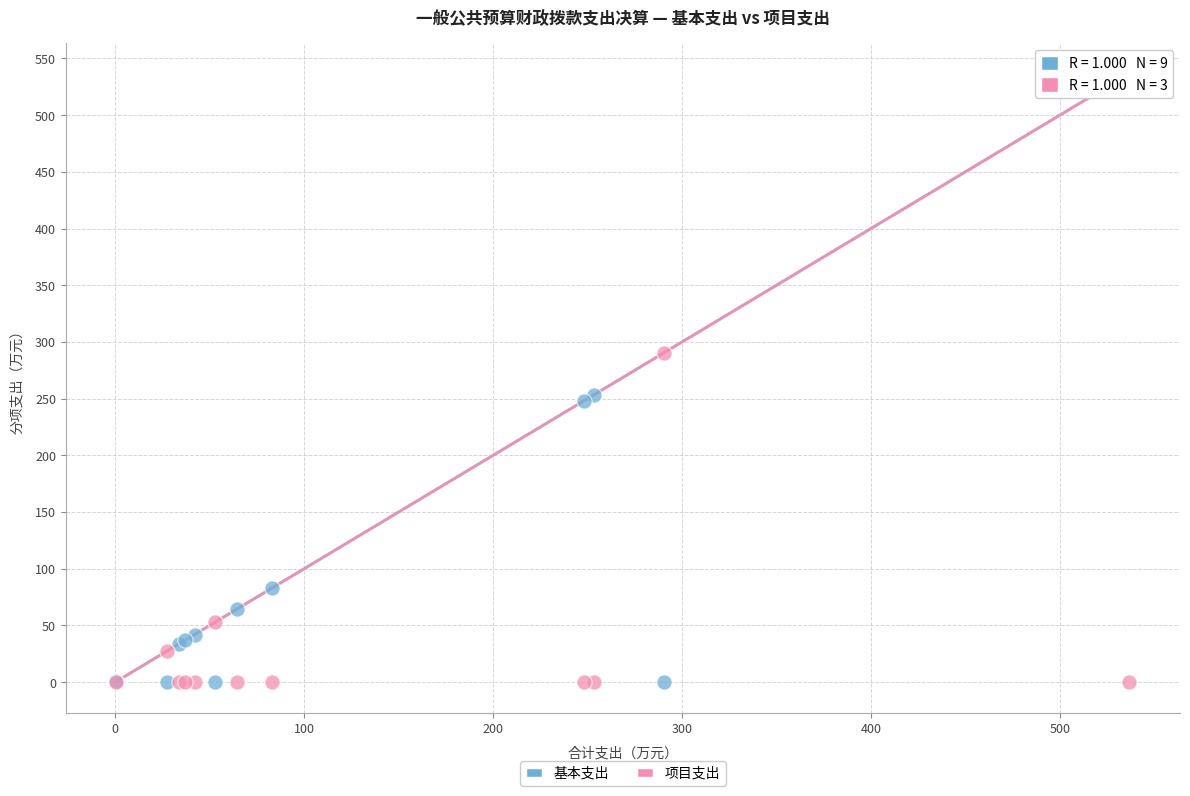

What is the X range (max minus min) for the scatter plot?

536.1